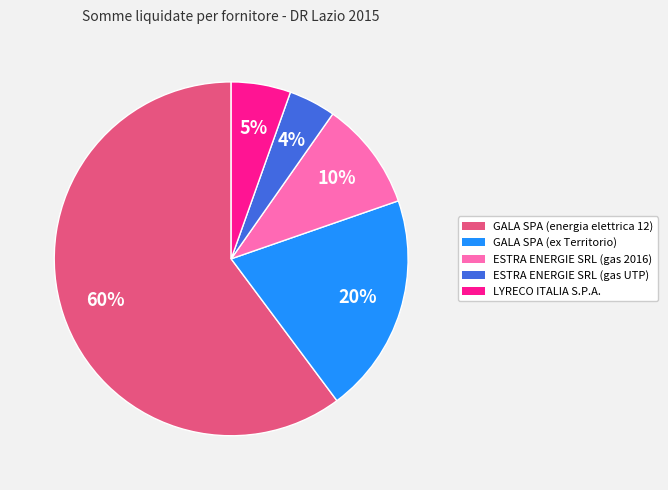

To the nearest percent, what is the difference between the ESTRA ENERGIE SRL (gas UTP) and LYRECO ITALIA S.P.A. slice percentages?

1%